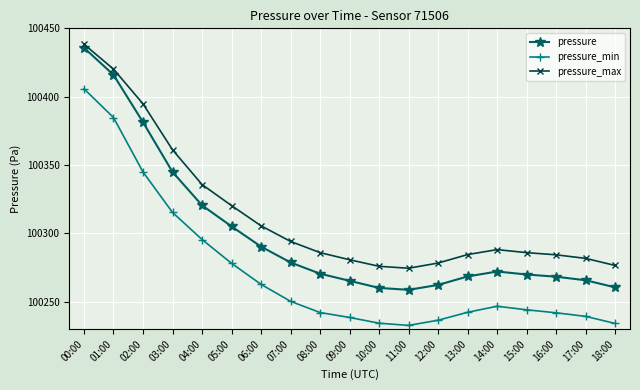

Rank the series by their average value, from highest to lowest.

pressure_max, pressure, pressure_min